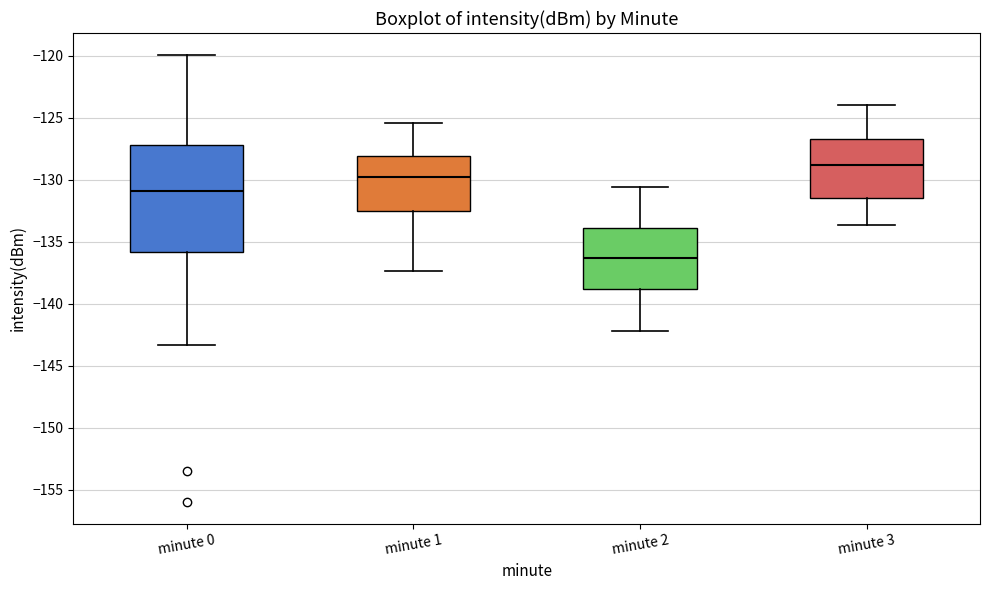

Reading left to right, transcribe this box plot: for each box, give where its median line is, the range the box spans, and where its two whiskers end, as read against the y-axis. The values are not printed on the chart, so give them approximately, as read against the axis.

minute 0: median -131.0, box -136.0 to -127.0, whiskers -143.5 to -120.0
minute 1: median -130.0, box -132.5 to -128.0, whiskers -137.5 to -125.5
minute 2: median -136.5, box -139.0 to -134.0, whiskers -142.0 to -130.5
minute 3: median -129.0, box -131.5 to -126.5, whiskers -133.5 to -124.0